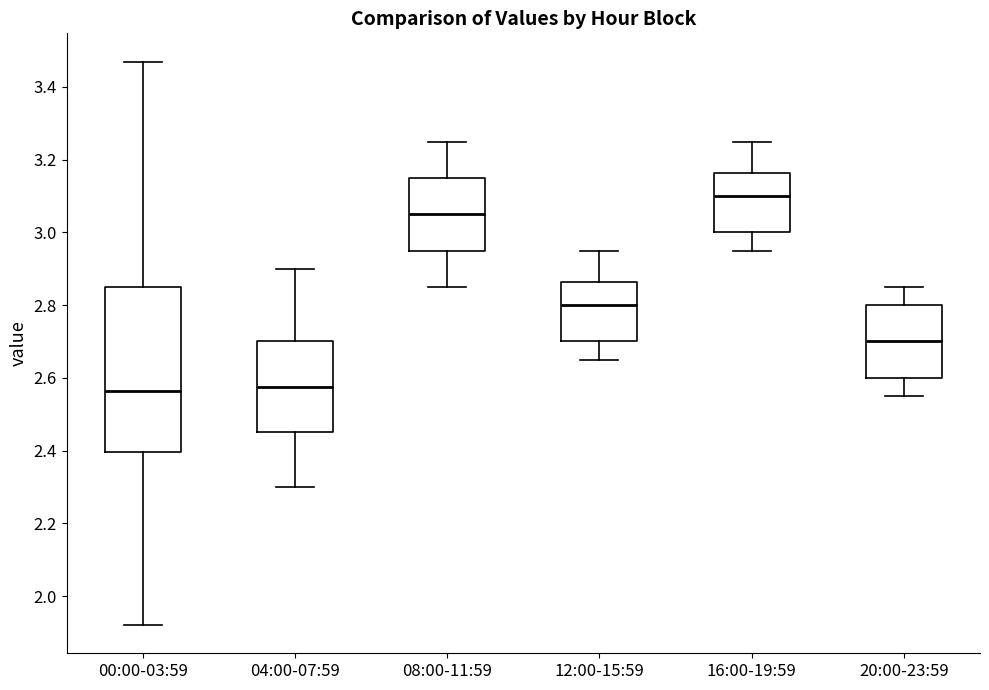

Reading left to right, read every box against the y-axis: the position of its median line, the range the box covers, and the ends of its whiskers. The values are not printed on the chart, so give them approximately, as read against the axis.

00:00-03:59: median 2.56, box 2.40 to 2.86, whiskers 1.92 to 3.48
04:00-07:59: median 2.58, box 2.46 to 2.70, whiskers 2.30 to 2.90
08:00-11:59: median 3.06, box 2.96 to 3.16, whiskers 2.86 to 3.26
12:00-15:59: median 2.80, box 2.70 to 2.86, whiskers 2.66 to 2.96
16:00-19:59: median 3.10, box 3.00 to 3.16, whiskers 2.96 to 3.26
20:00-23:59: median 2.70, box 2.60 to 2.80, whiskers 2.56 to 2.86